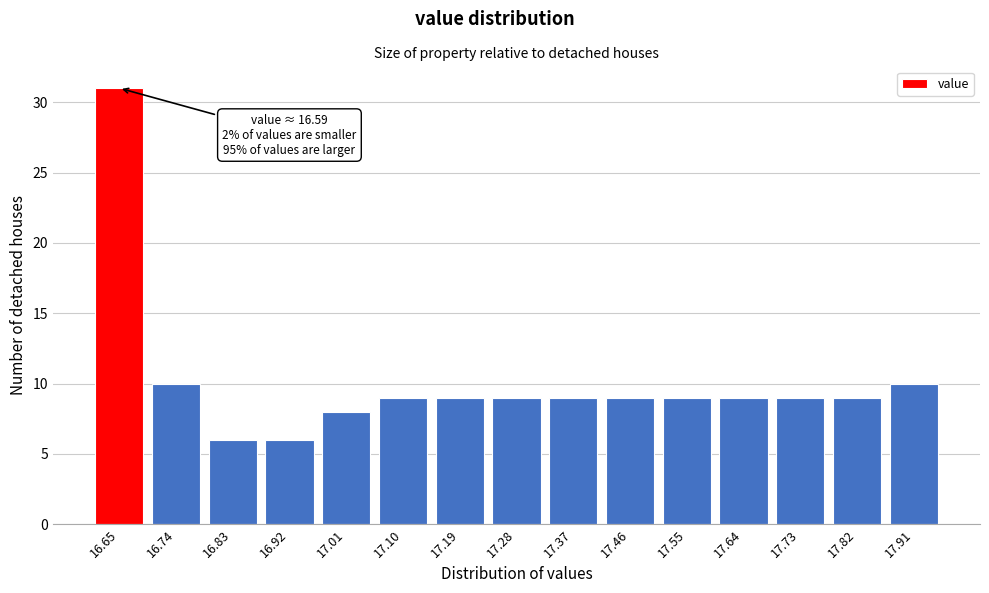

Reading left to right, what are all the values shown in this chart?

31	10	6	6	8	9	9	9	9	9	9	9	9	9	10